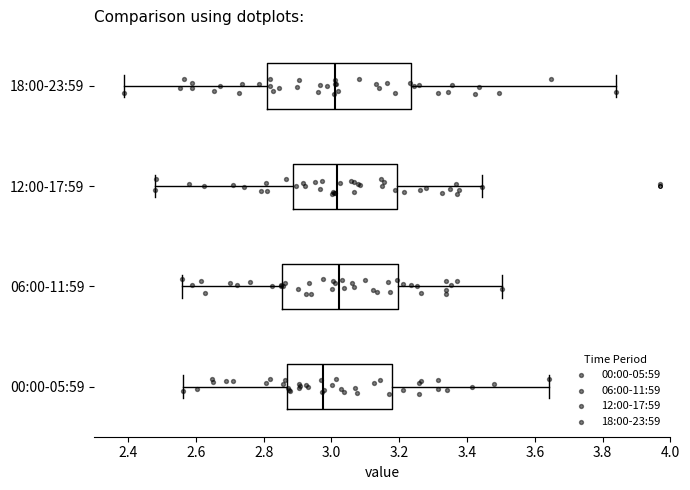

Comparing the boxes themselves (not the whiskers), which one is the widest?

18:00-23:59